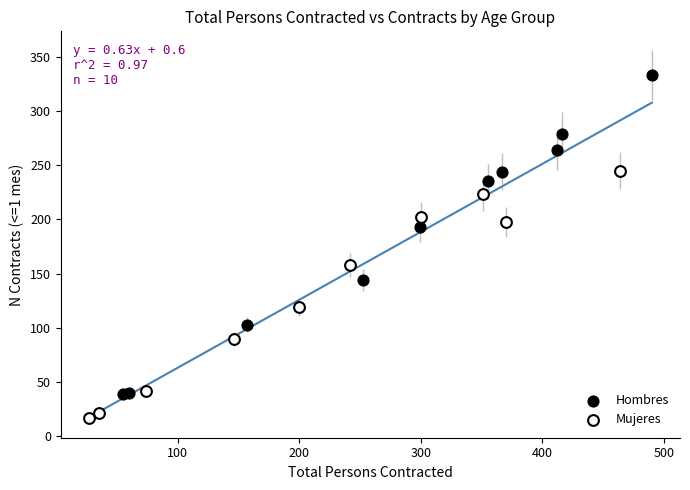

Which series contains the lowest Y value?

Mujeres